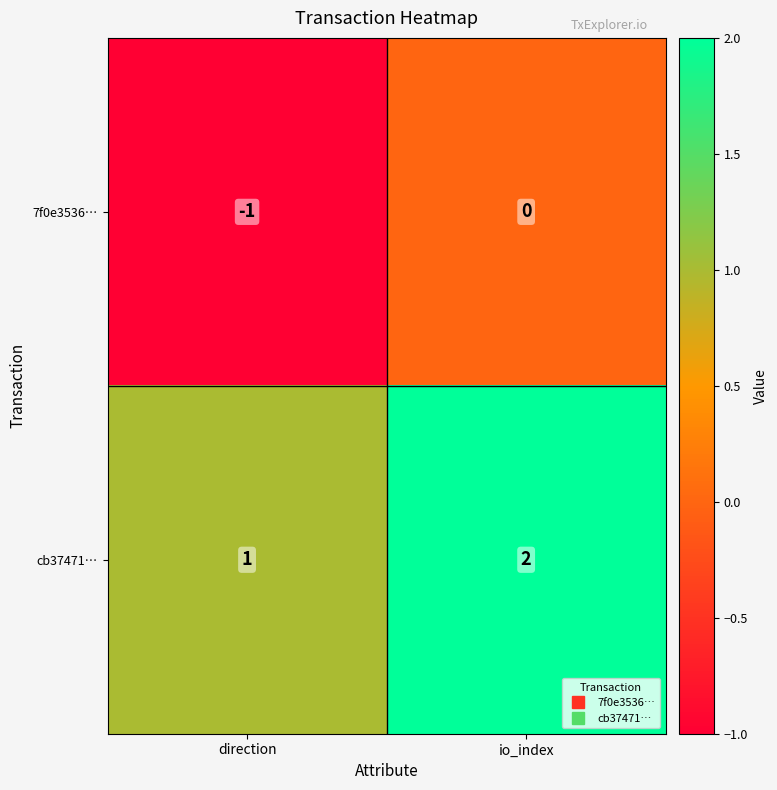

At which category is the sum across all series the highest?

io_index